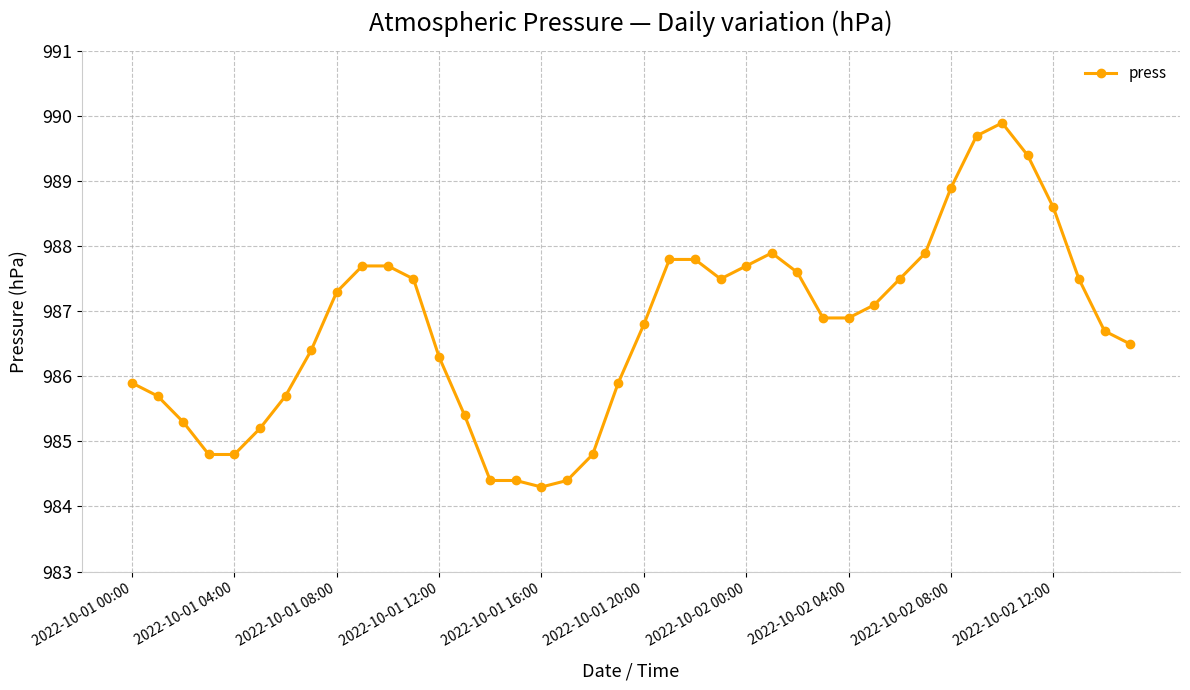

What is the value of the 36th point from the left?

989.4